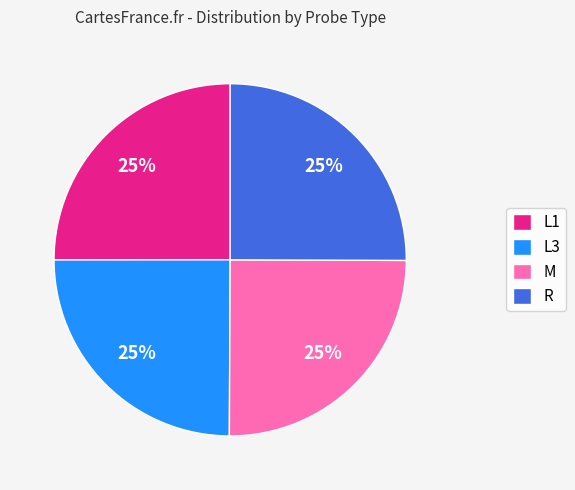

Approximately how many times larger is the value at L1 compared to R?

1.0